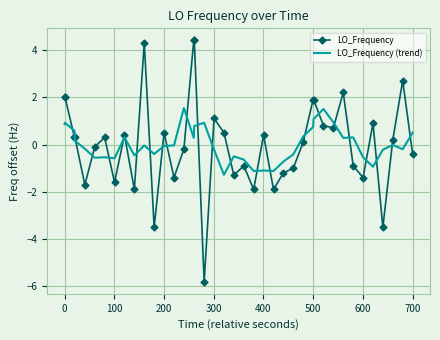

What is the minimum value shown in the chart?

-5.8